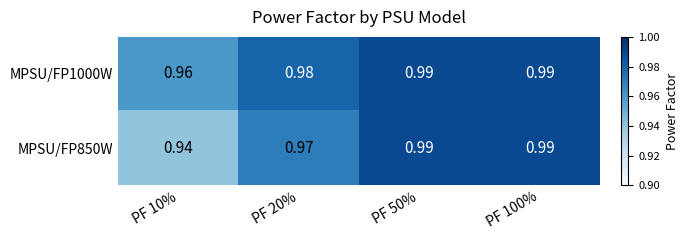

Which category has the lowest value across all series?

PF 10%